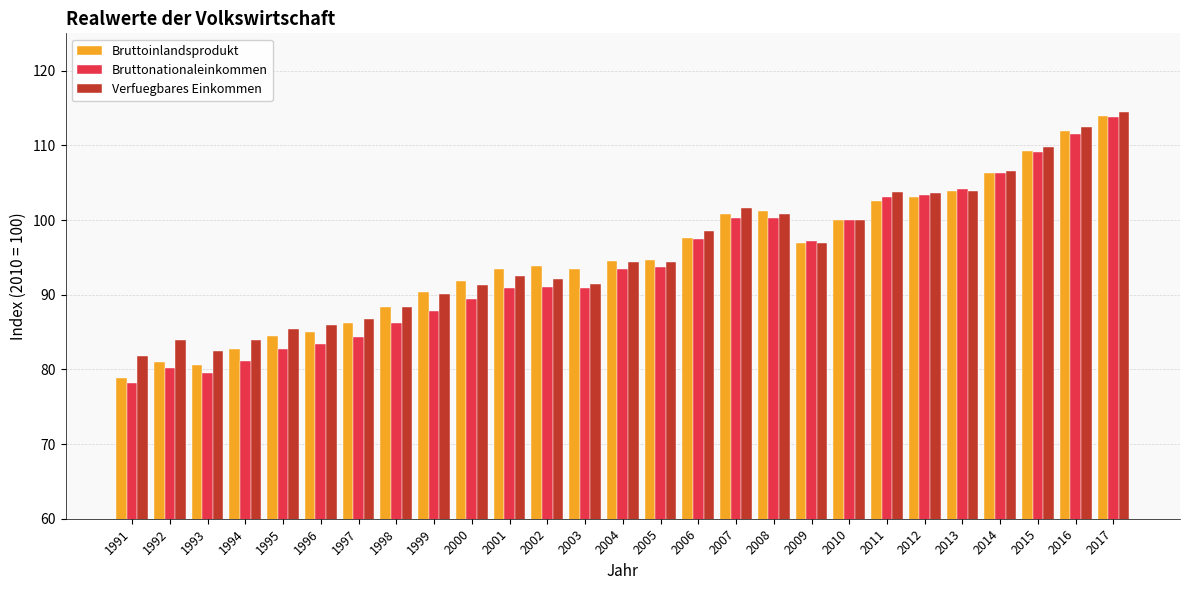

What is the difference between the highest and lowest values at 1992?

3.8